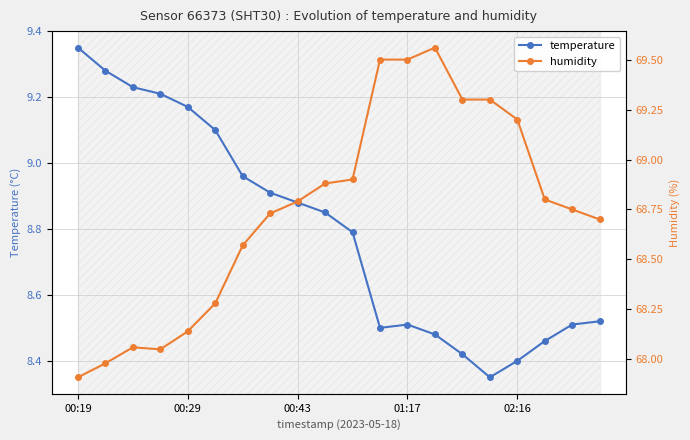

Which category has the highest value in the temperature series?

00:19